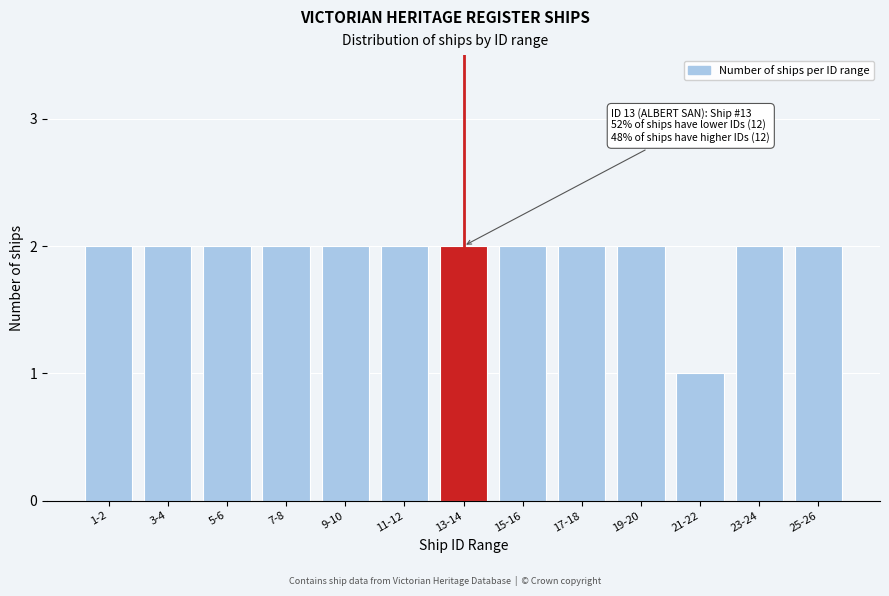

Reading left to right, transcribe all the data shown in this chart.

1-2=2	3-4=2	5-6=2	7-8=2	9-10=2	11-12=2	13-14=2	15-16=2	17-18=2	19-20=2	21-22=1	23-24=2	25-26=2